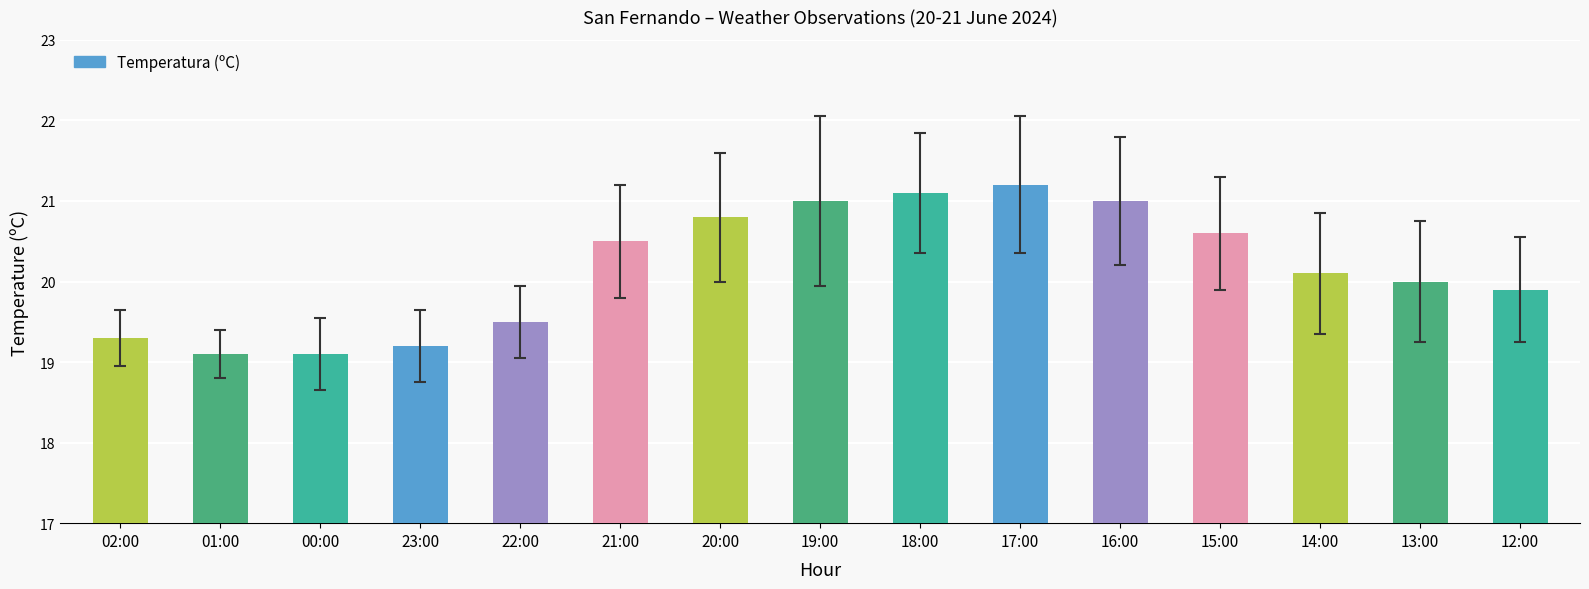

What is the label of the 9th bar from the left?

18:00